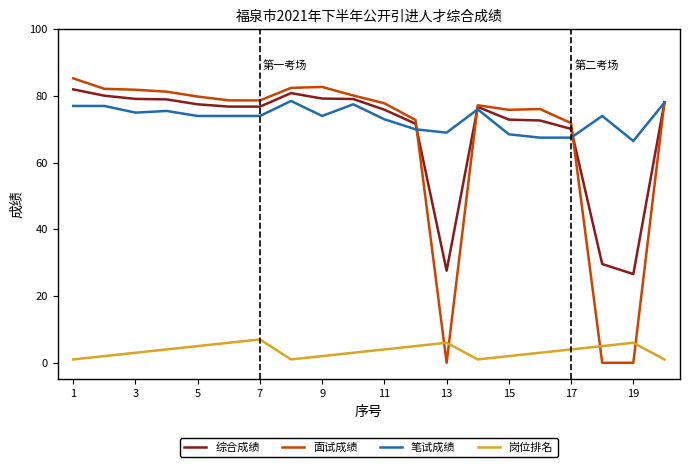

What is the highest value of the 岗位排名 series?

7.0